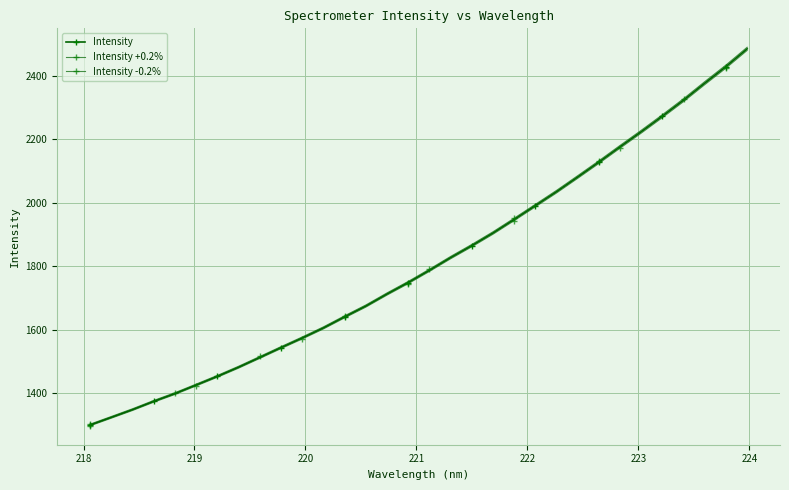

How many lines are shown in the chart?

3